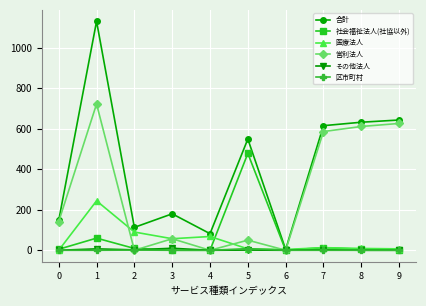

What is the total value across all series at 8?

1257